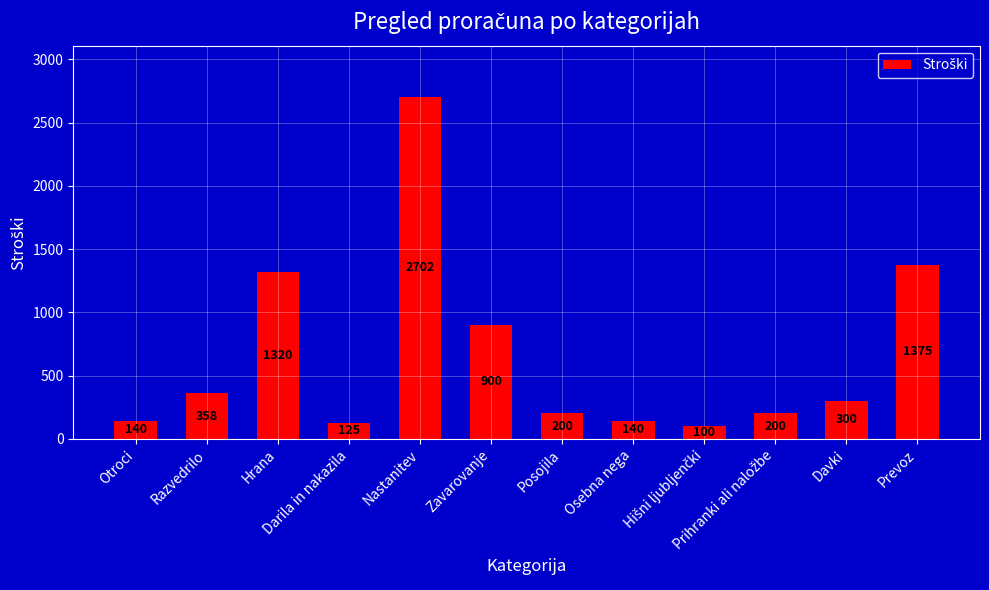

What is the difference between the second highest and second lowest values?

1250